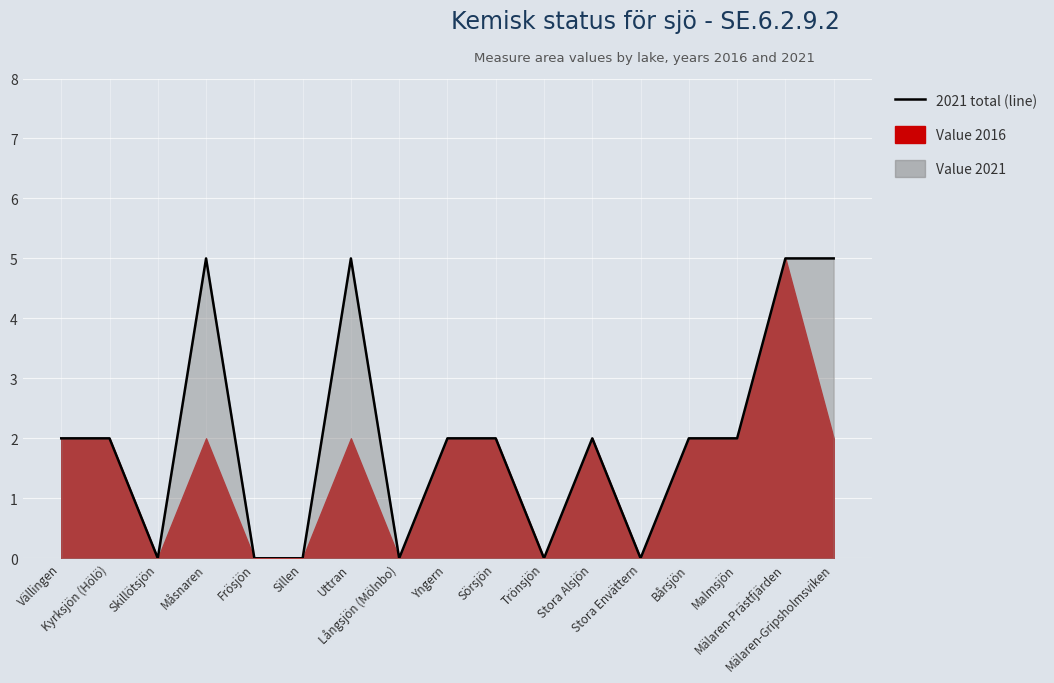

At which label is 2021 (line) closest to 2?

Vällingen